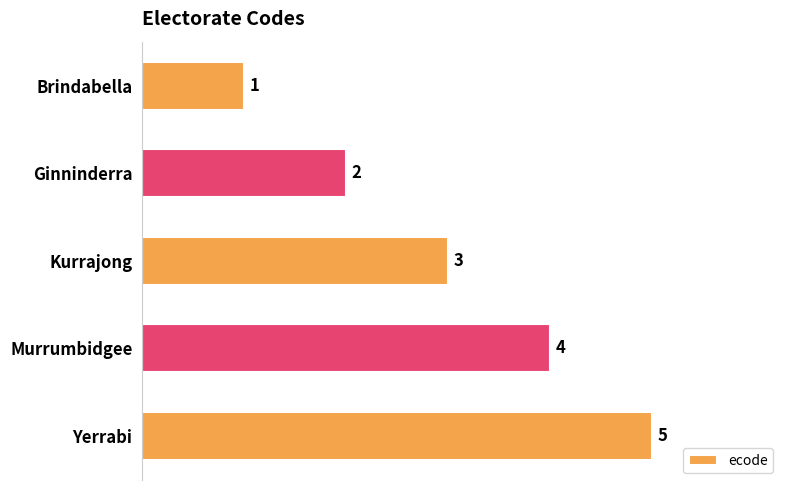

How many bars are there in total?

5